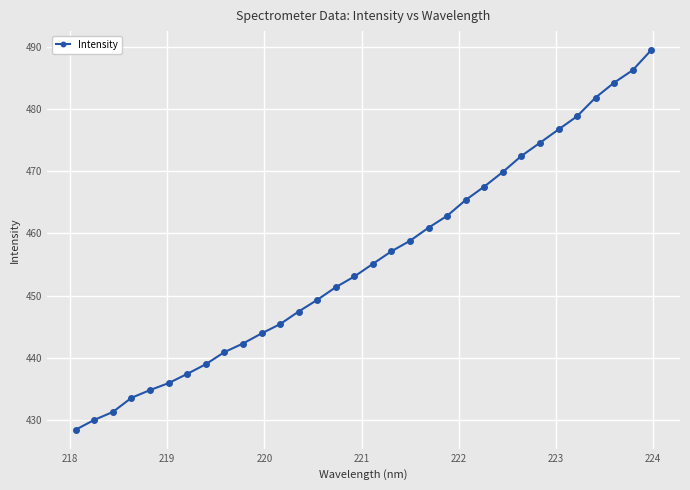

What is the difference between the maximum and minimum values?

61.0